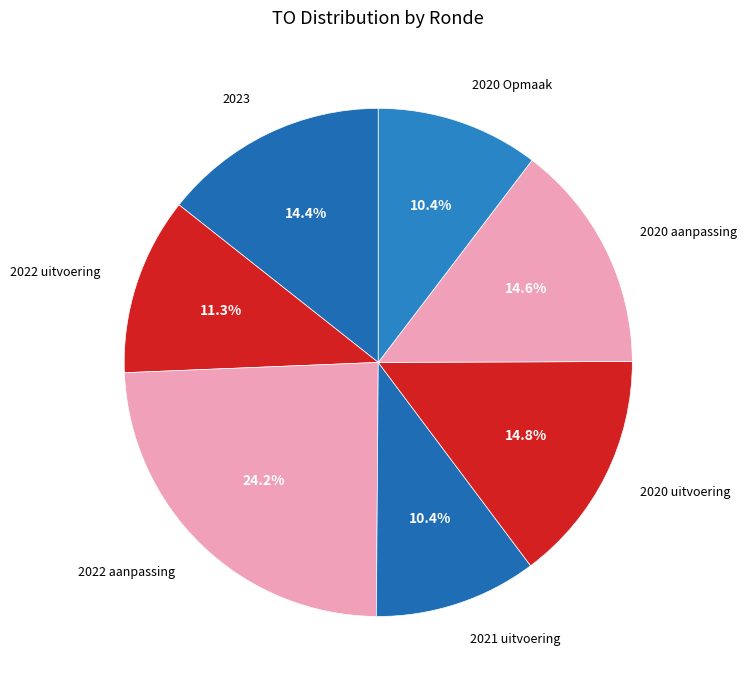

What percentage is the 2020 Opmaak slice, to the nearest percent?

10%